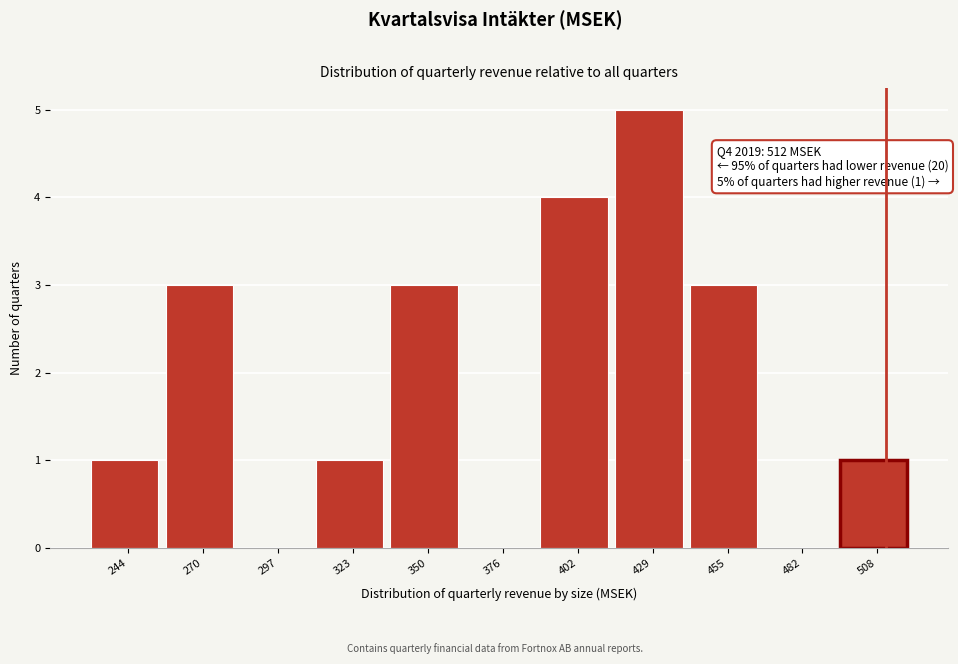

Which range on the x-axis has the tallest bar?

415 to 445